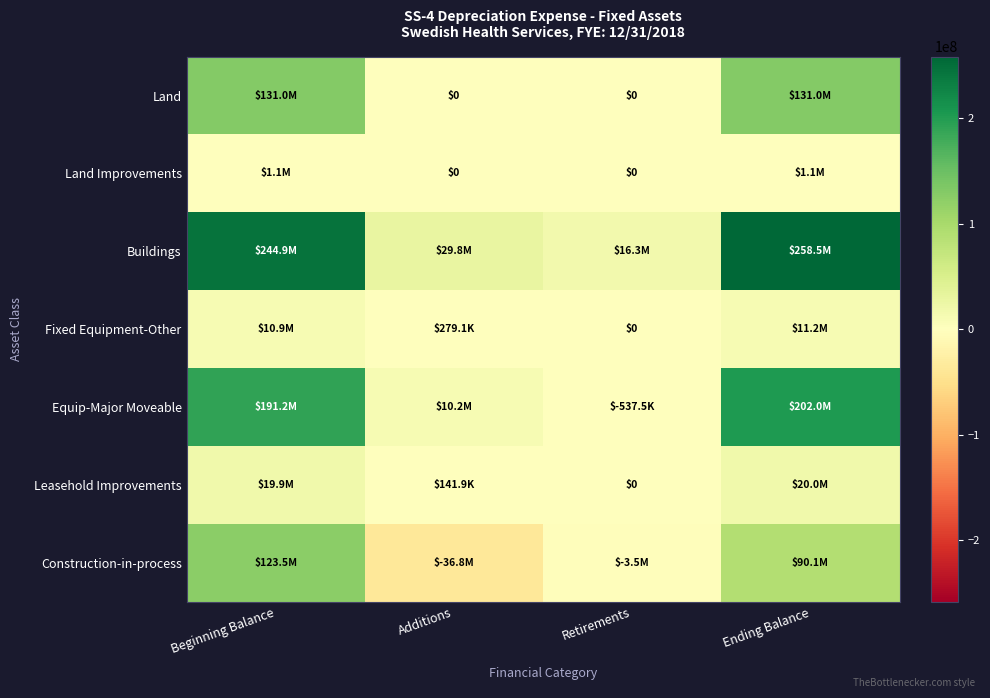

The Land Improvements series shows 0.0 at Retirements. True or false?

True